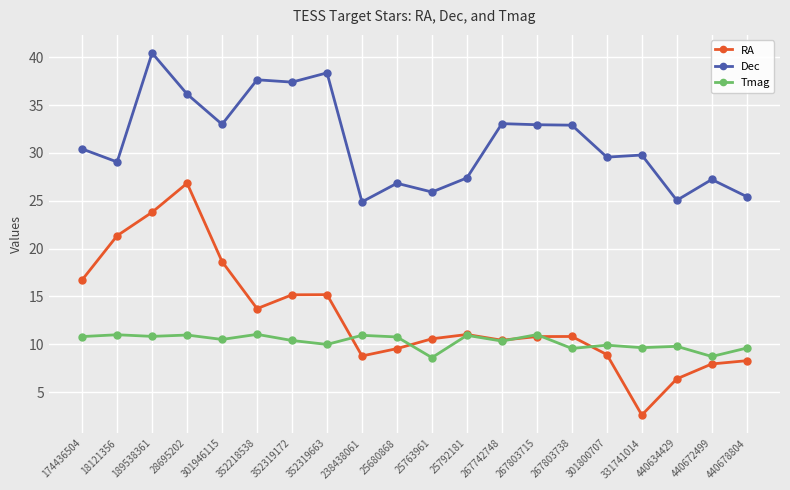

Is it true that RA equals 24.4 at 352319663?

False